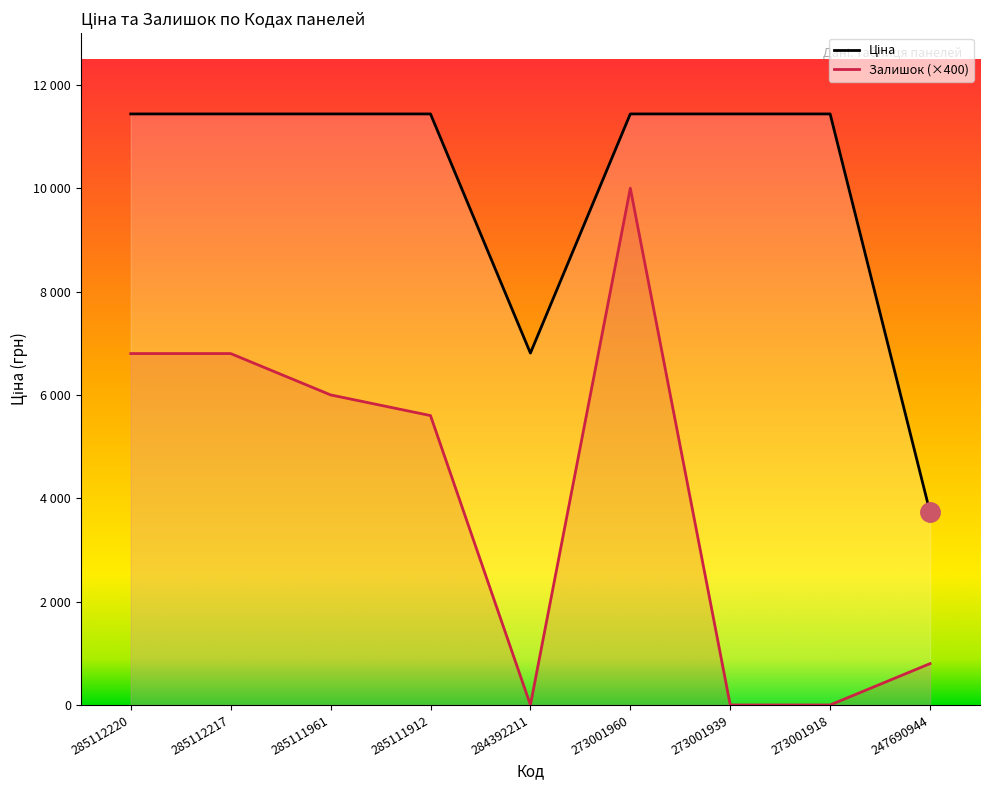

How many lines are shown in the chart?

2